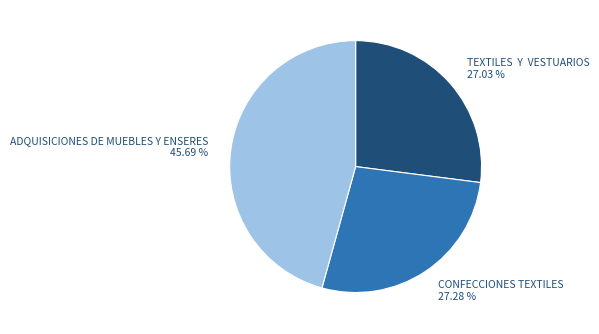

Which slice is the largest?

ADQUISICIONES DE MUEBLES Y ENSERES